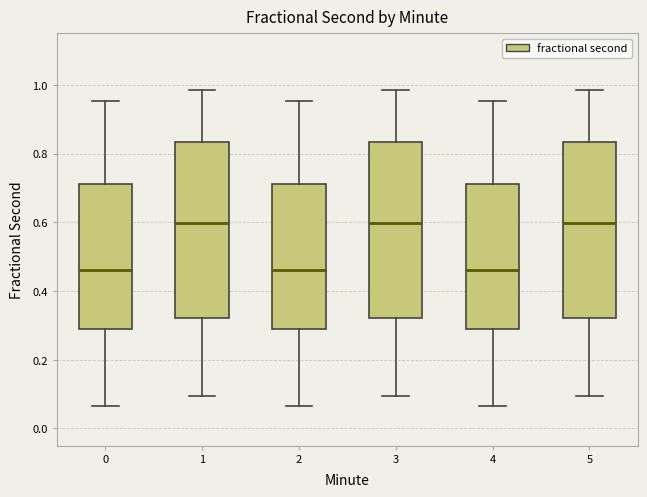

Reading left to right, read every box against the y-axis: the position of its median line, the range the box covers, and the ends of its whiskers. The values are not printed on the chart, so give them approximately, as read against the axis.

0: median 0.46, box 0.28 to 0.72, whiskers 0.06 to 0.96
1: median 0.60, box 0.32 to 0.84, whiskers 0.10 to 0.98
2: median 0.46, box 0.28 to 0.72, whiskers 0.06 to 0.96
3: median 0.60, box 0.32 to 0.84, whiskers 0.10 to 0.98
4: median 0.46, box 0.28 to 0.72, whiskers 0.06 to 0.96
5: median 0.60, box 0.32 to 0.84, whiskers 0.10 to 0.98